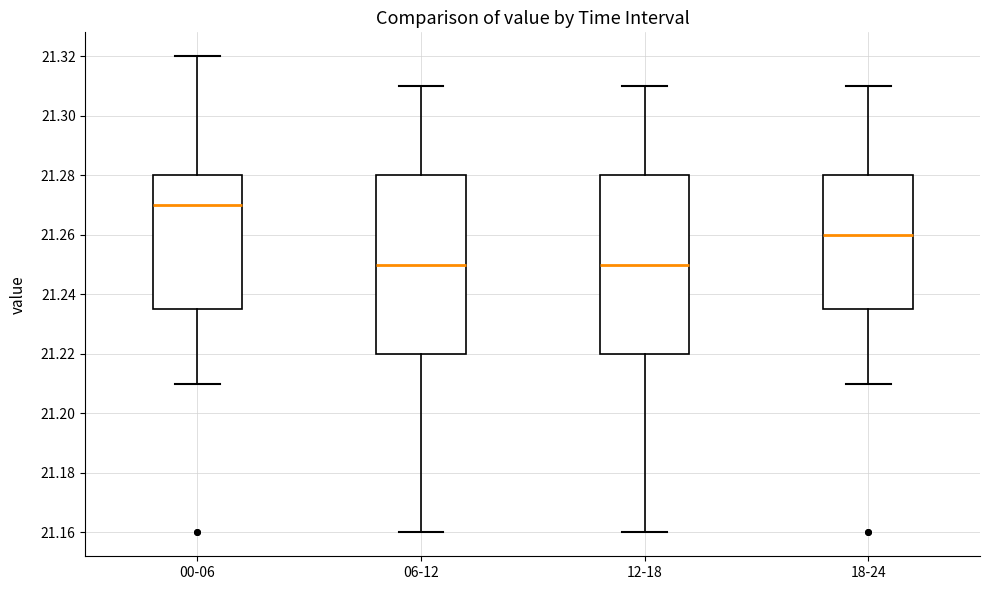

Reading left to right, read every box against the y-axis: the position of its median line, the range the box covers, and the ends of its whiskers. The values are not printed on the chart, so give them approximately, as read against the axis.

00-06: median 21.270, box 21.236 to 21.280, whiskers 21.210 to 21.320
06-12: median 21.250, box 21.220 to 21.280, whiskers 21.160 to 21.310
12-18: median 21.250, box 21.220 to 21.280, whiskers 21.160 to 21.310
18-24: median 21.260, box 21.236 to 21.280, whiskers 21.210 to 21.310